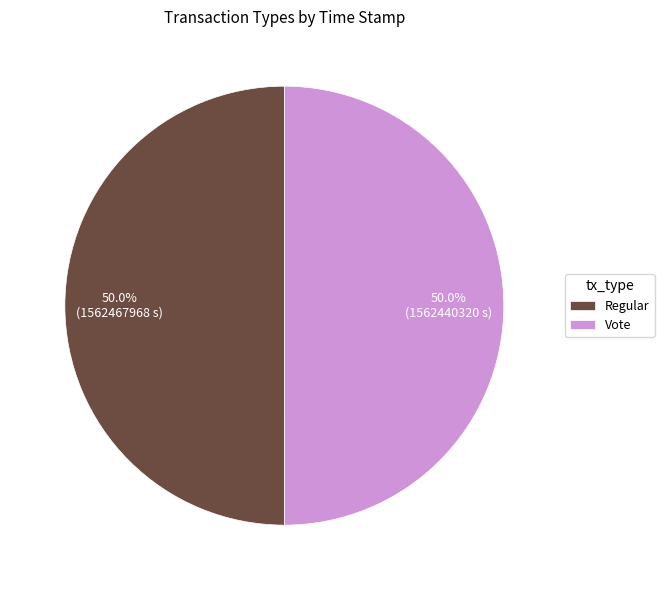

Combined, what portion of the pie is Regular and Vote?

100.0%